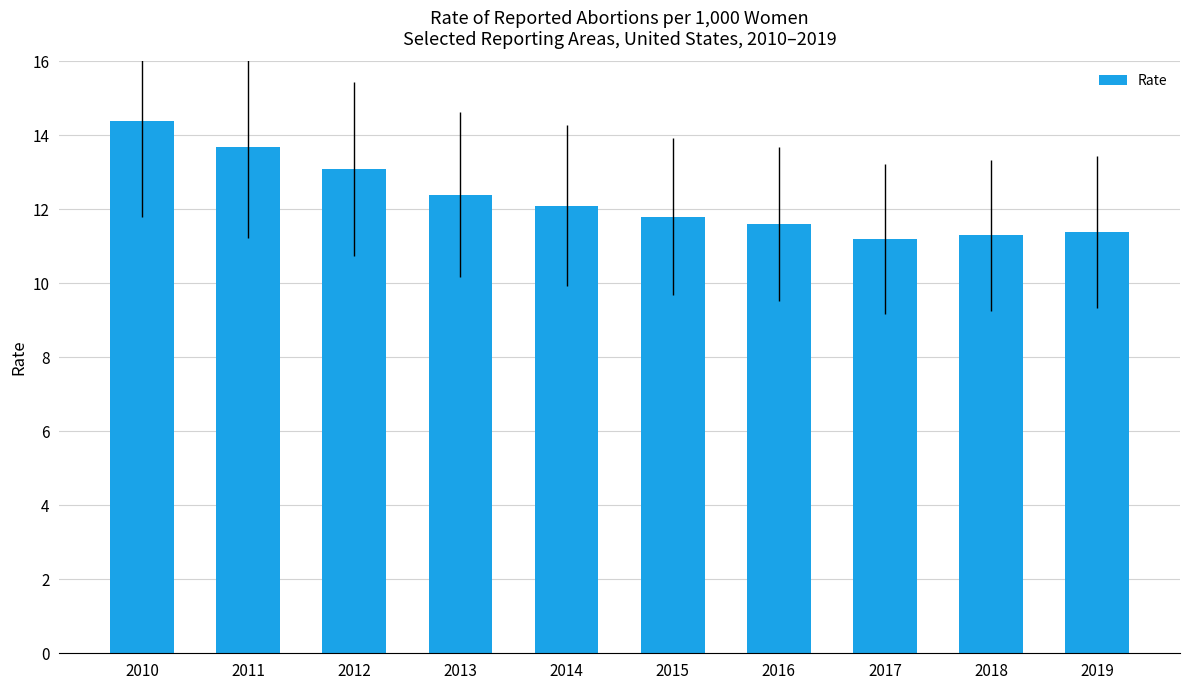

Reading left to right, what are all the values shown in this chart?

2010=14.4	2011=13.7	2012=13.1	2013=12.4	2014=12.1	2015=11.8	2016=11.6	2017=11.2	2018=11.3	2019=11.4